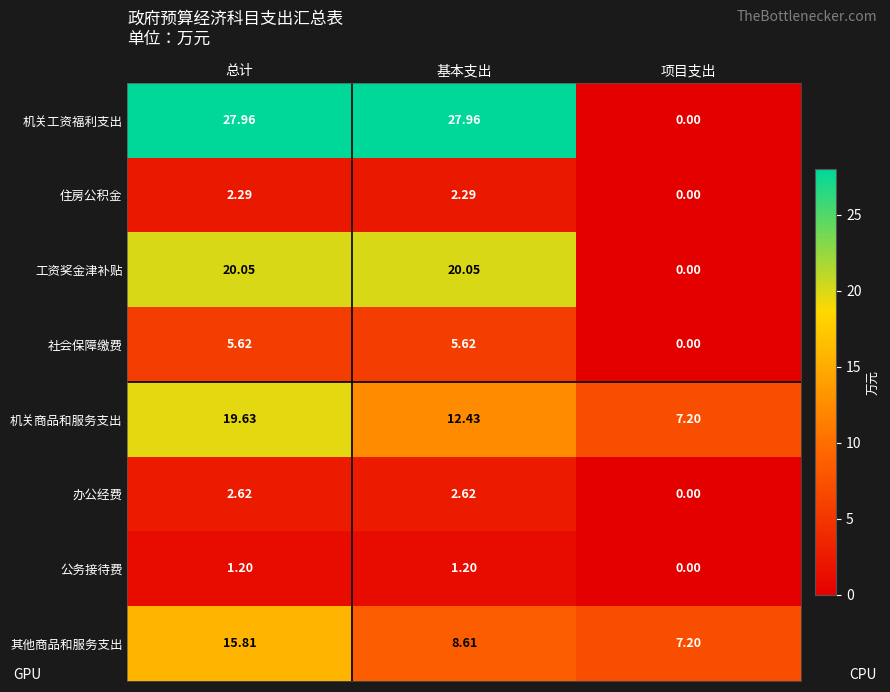

Which series has the largest total across all categories?

机关工资福利支出